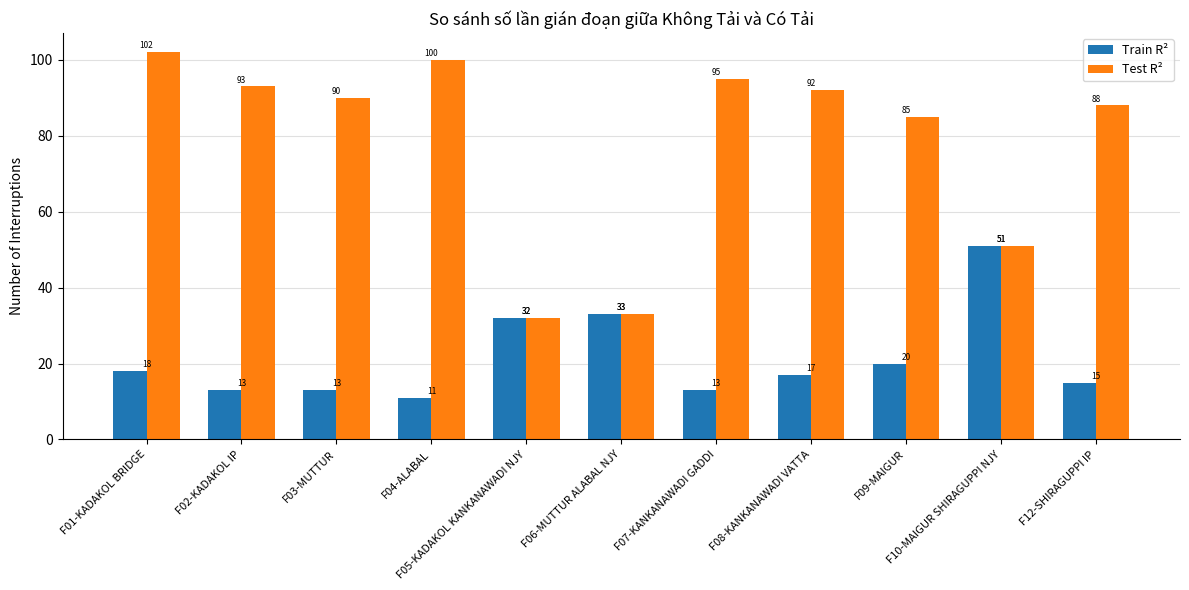

What is the difference between the Train R² values at F01-KADAKOL BRIDGE and F09-MAIGUR?

2